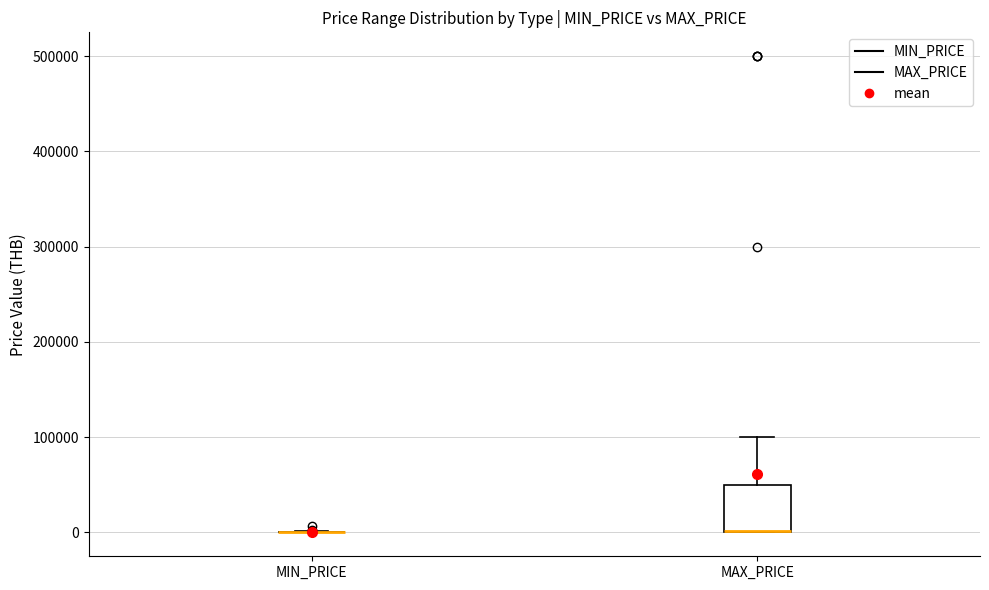

Which box is the tallest, from its lower edge to its upper edge?

MAX_PRICE